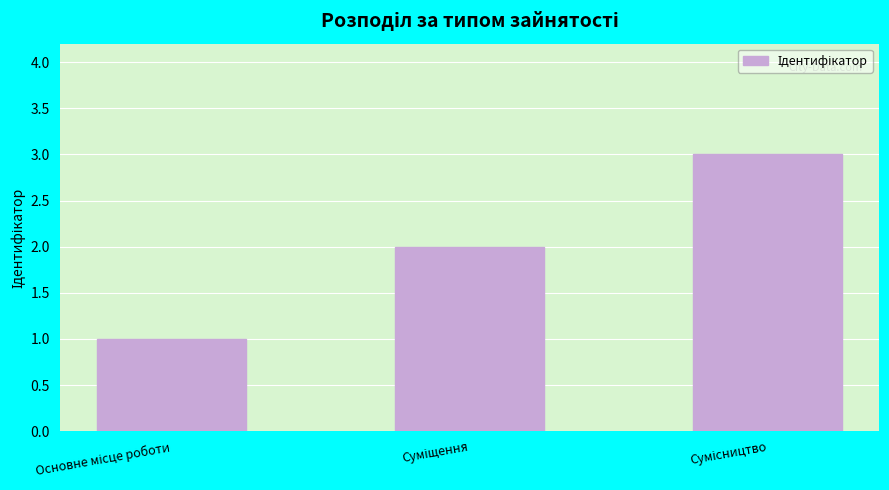

What is the maximum value shown in the chart?

3